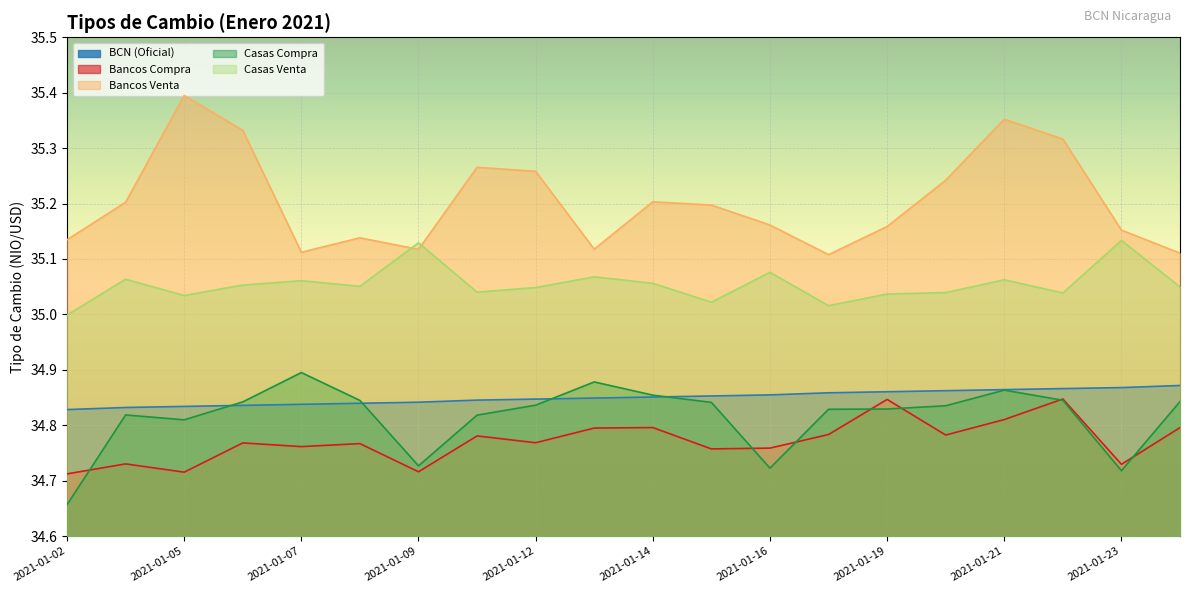

What is the difference between the highest and lowest values at 2021-01-08?

0.4